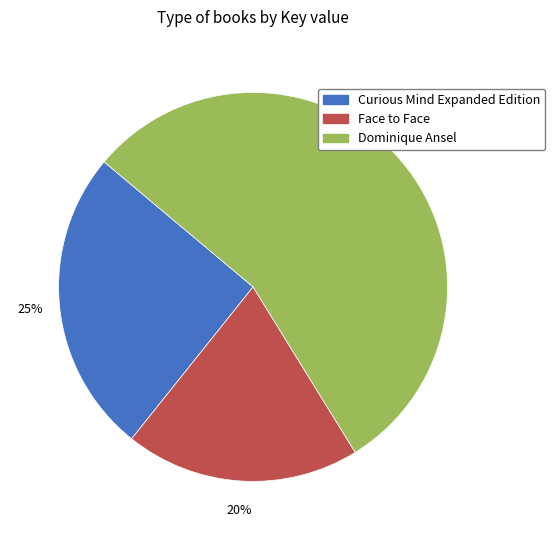

Count the number of slices in the pie.

3